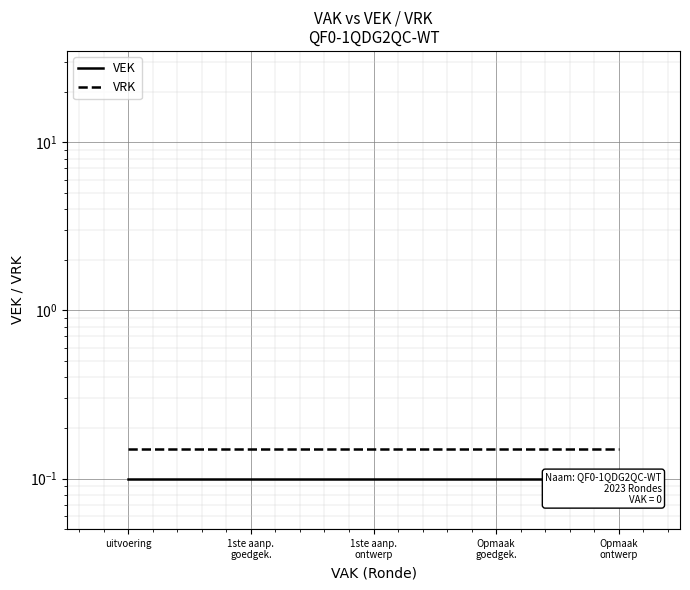

True or false: VEK has a value of 0.2 at Opmaak
goedgek..

False